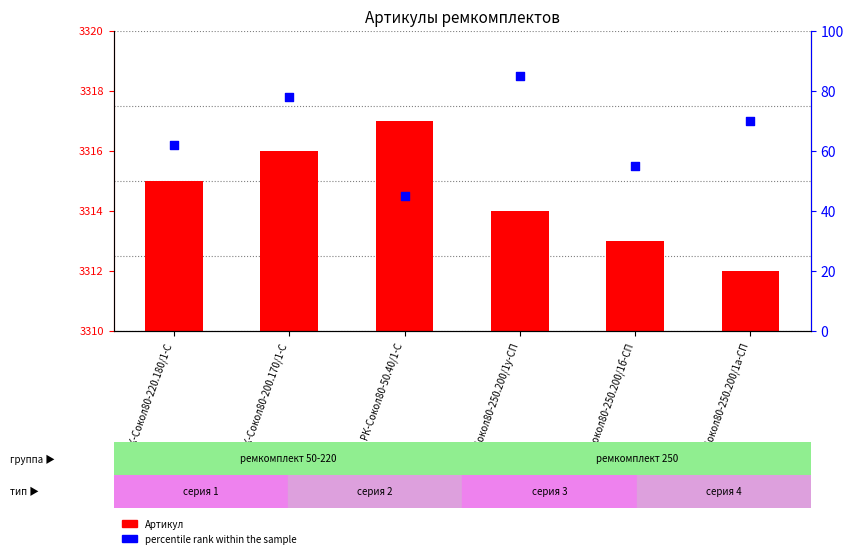

Is the value of Артикул at РК-Сокол80-50.40/1-С greater than the value of percentile rank within the sample at РК-Сокол80-200.170/1-С?

Yes